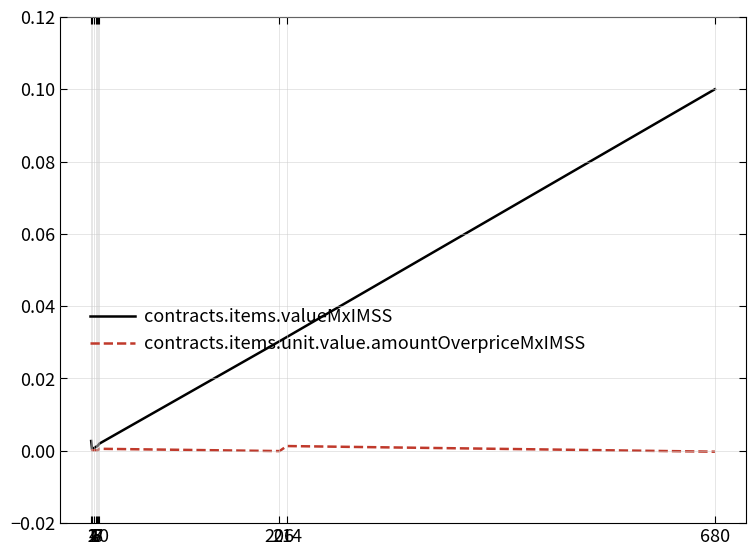

What are all the series names shown in the legend?

contracts.items.valueMxIMSS, contracts.items.unit.value.amountOverpriceMxIMSS